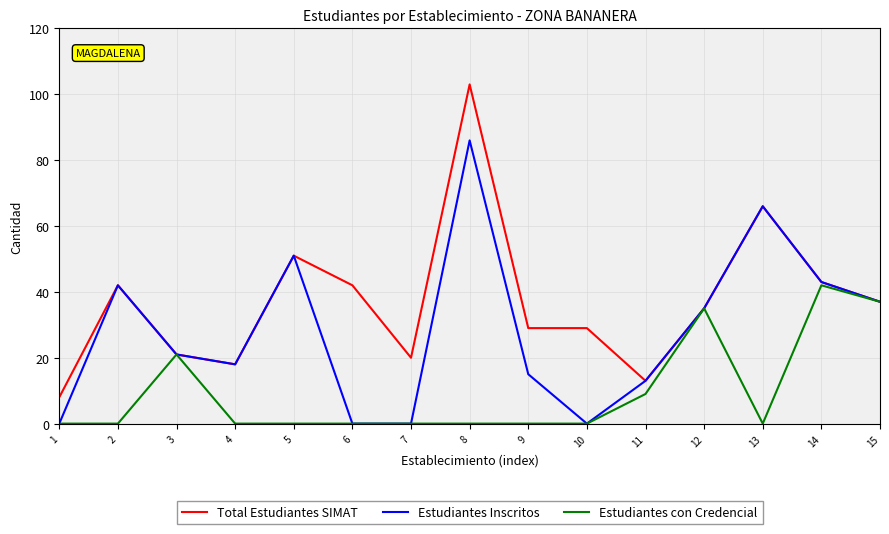

Count the Estudiantes con Credencial values in the range 0 to 21.

12